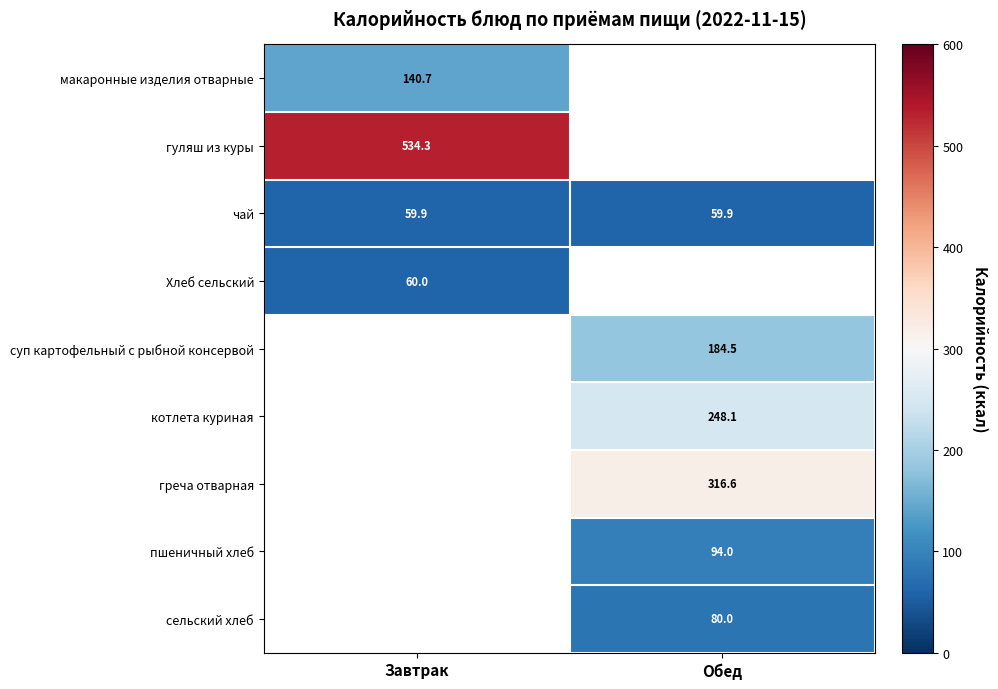

What is the lowest value of the чай series?

59.9